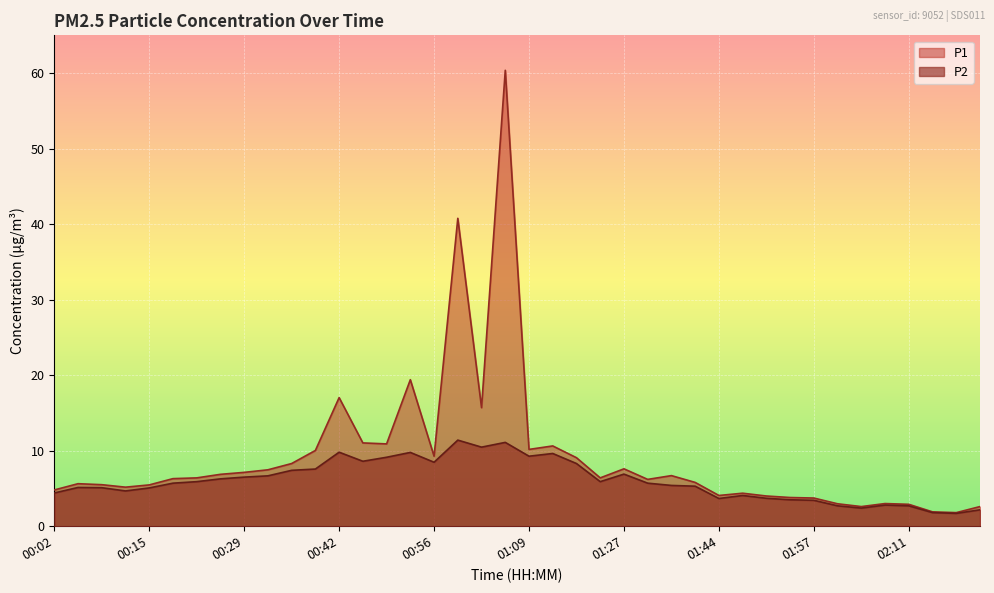

What is the total value across all series at 01:09?

19.4